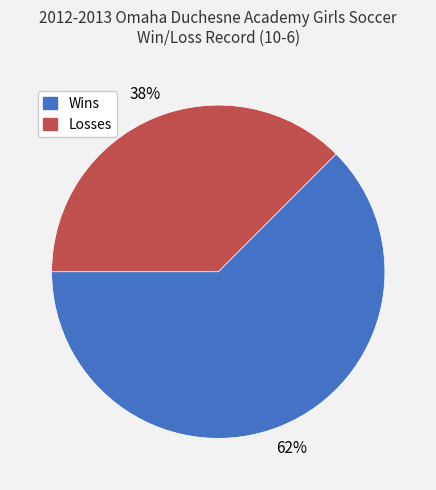

Does Losses represent more than half of the total?

No